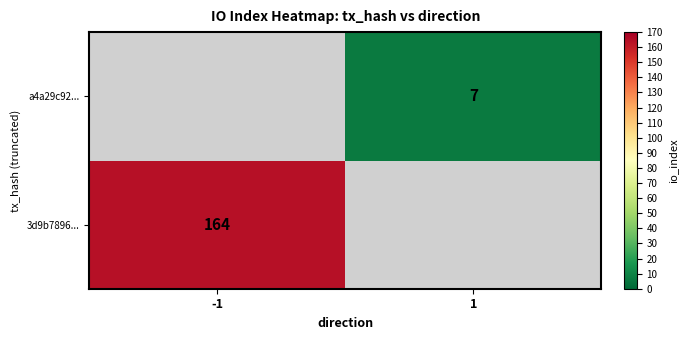

The value of a4a29c92... at 1 is 3. True or false?

False